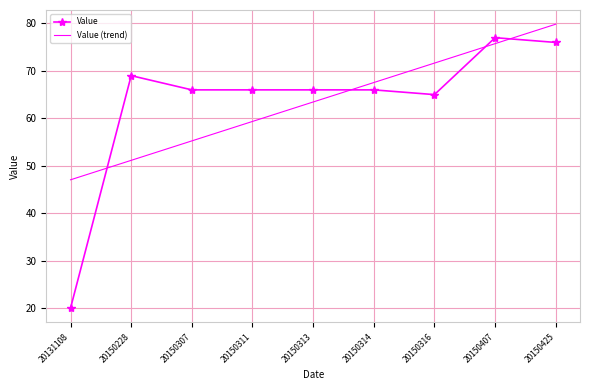

Reading right to left, what are all the values shown in this chart?

Value: 20150425=76.0	20150407=77.0	20150316=65.0	20150314=66.0	20150313=66.0	20150311=66.0	20150307=66.0	20150228=69.0	20131108=20.0
Value (trend): 20150425=79.8	20150407=75.7	20150316=71.6	20150314=67.5	20150313=63.4	20150311=59.3	20150307=55.2	20150228=51.1	20131108=47.0